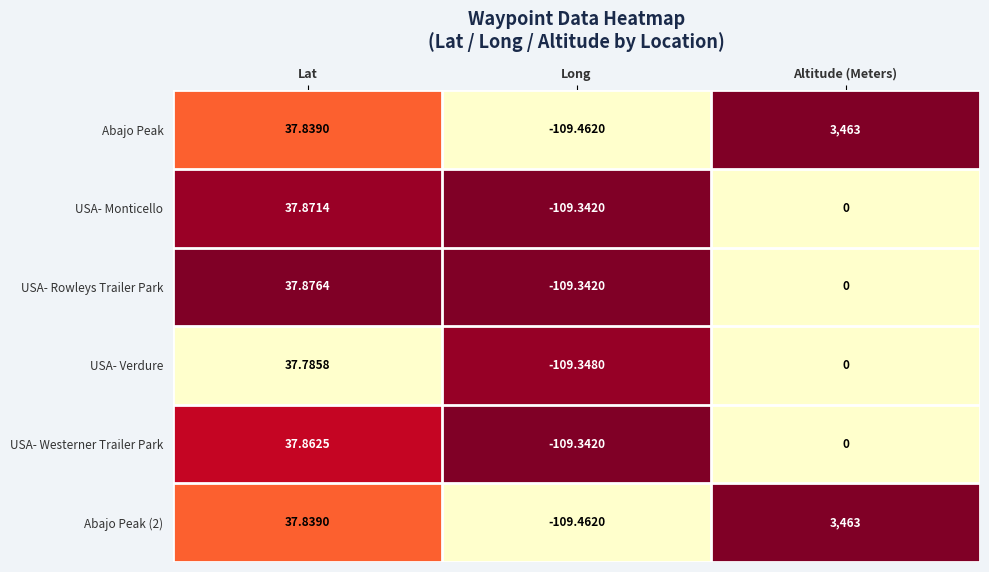

Where is USA- Westerner Trailer Park nearest to the value -35?

Altitude (Meters)